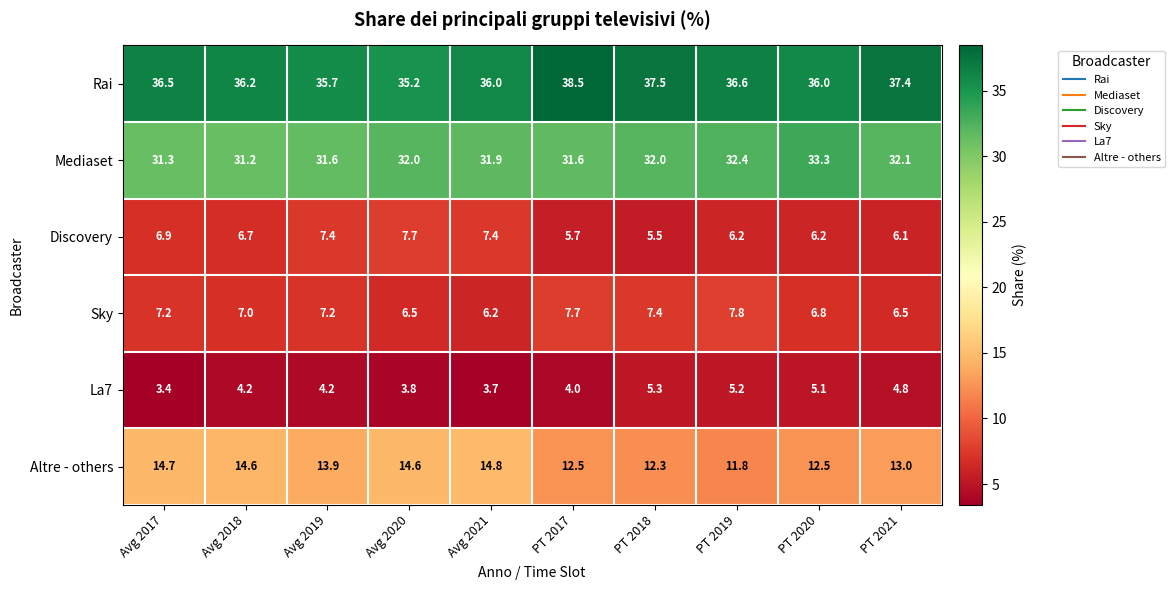

What is the difference between the maximum and minimum values in the La7 series?

1.9